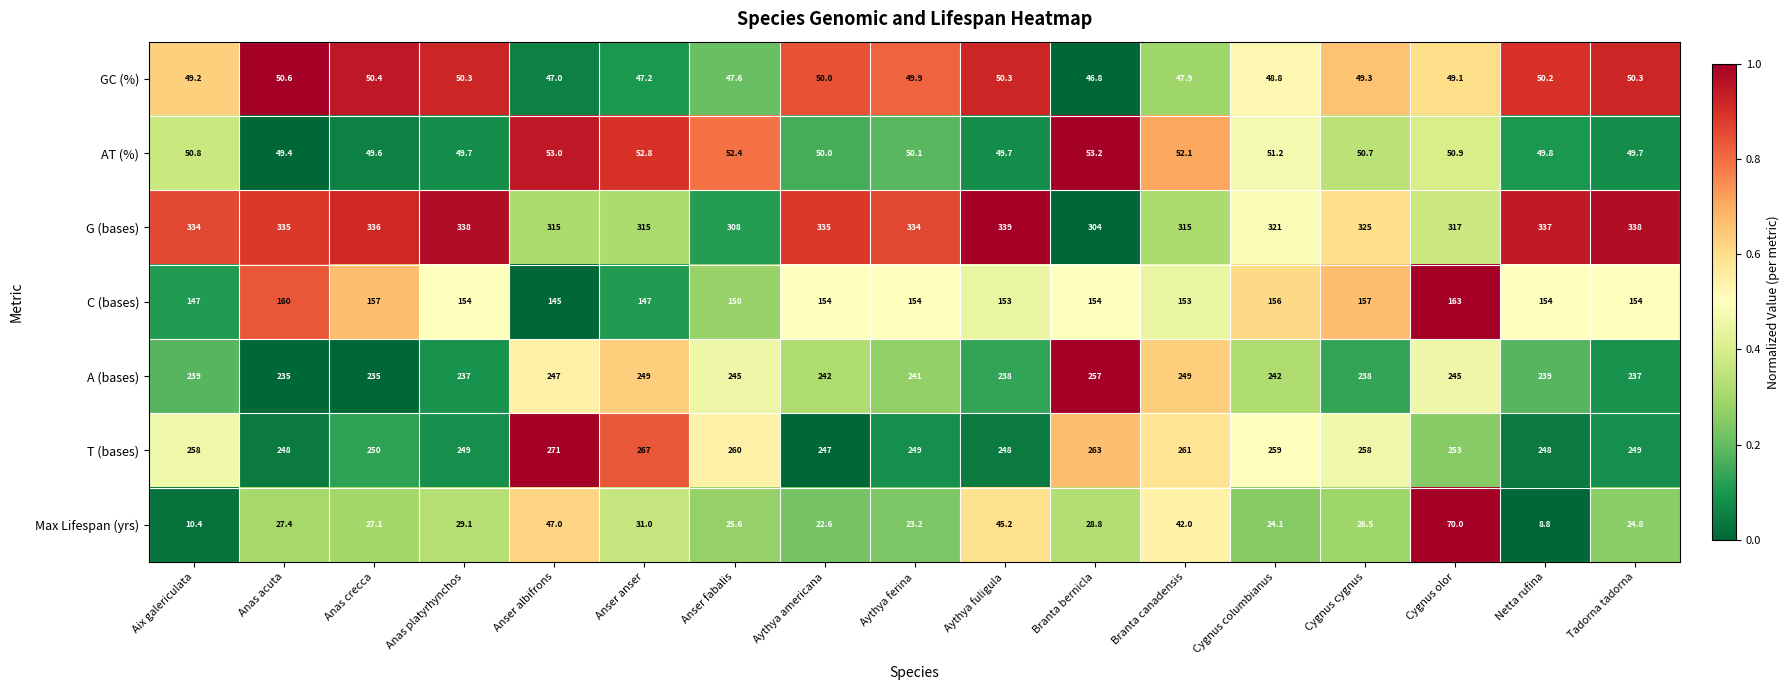

True or false: GC (%) has a value of 46.8 at Branta bernicla.

True